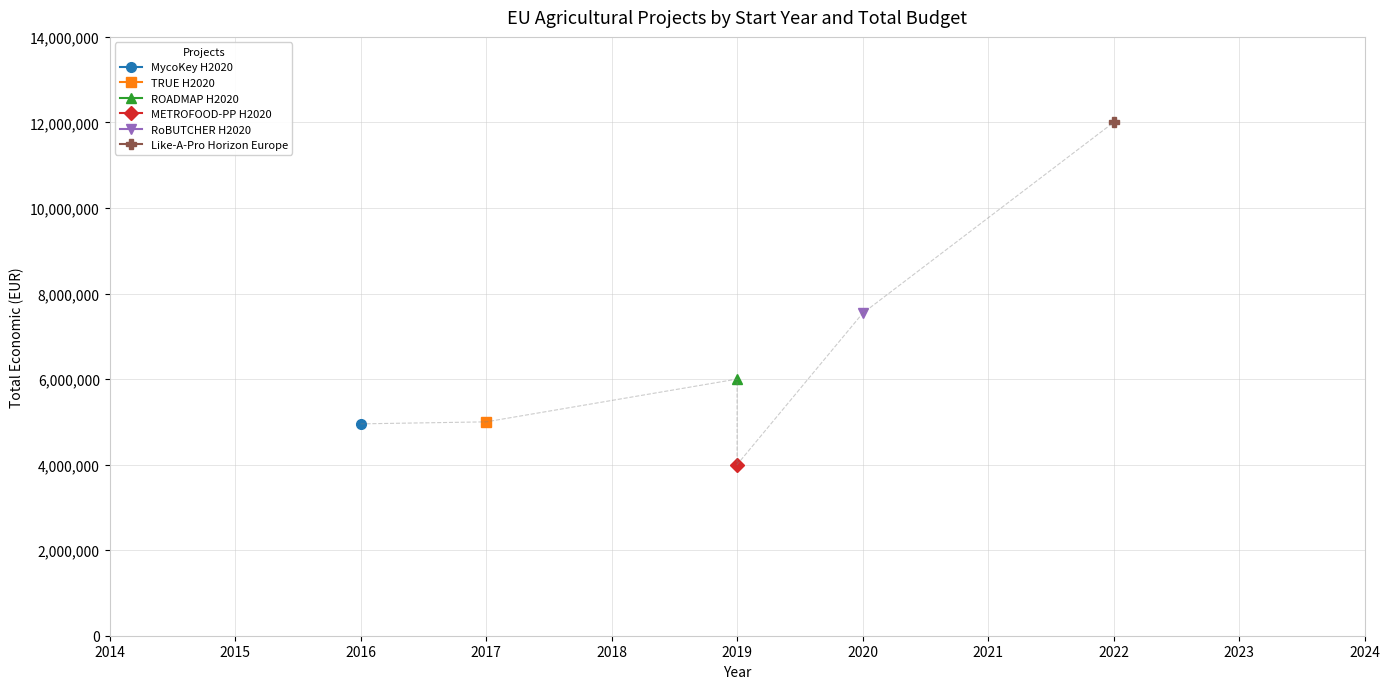

True or false: the data shows 2578912 at 2016.

False